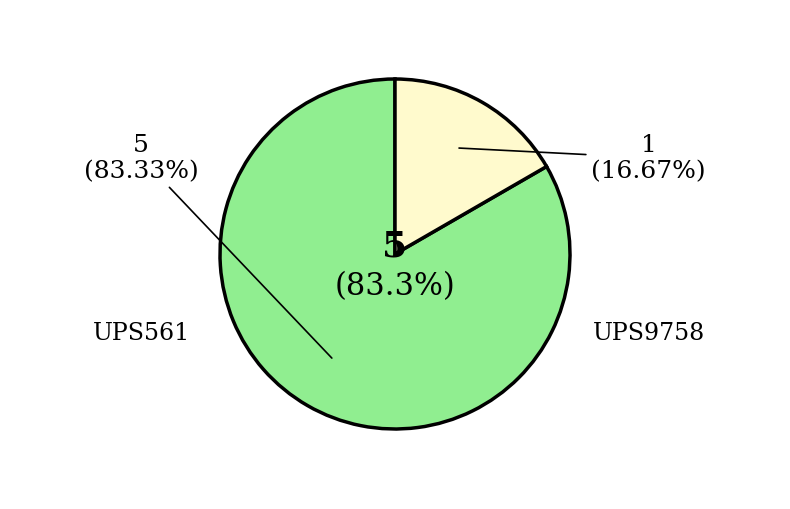

How many segments does this pie chart have?

2